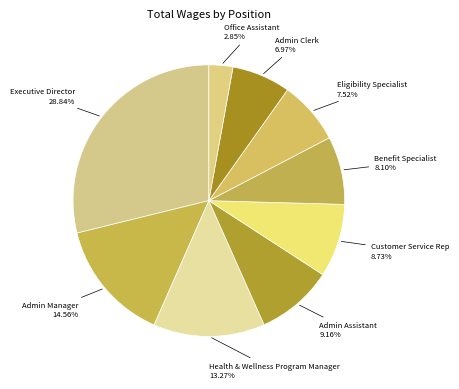

Count the number of slices in the pie.

9